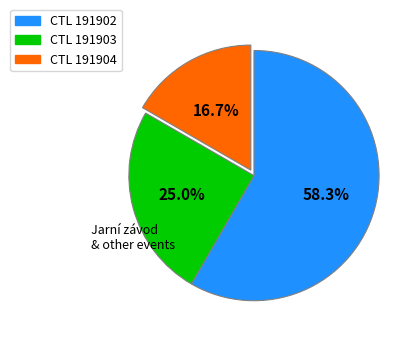

What portion of the pie excludes CTL 191902?

41.7%